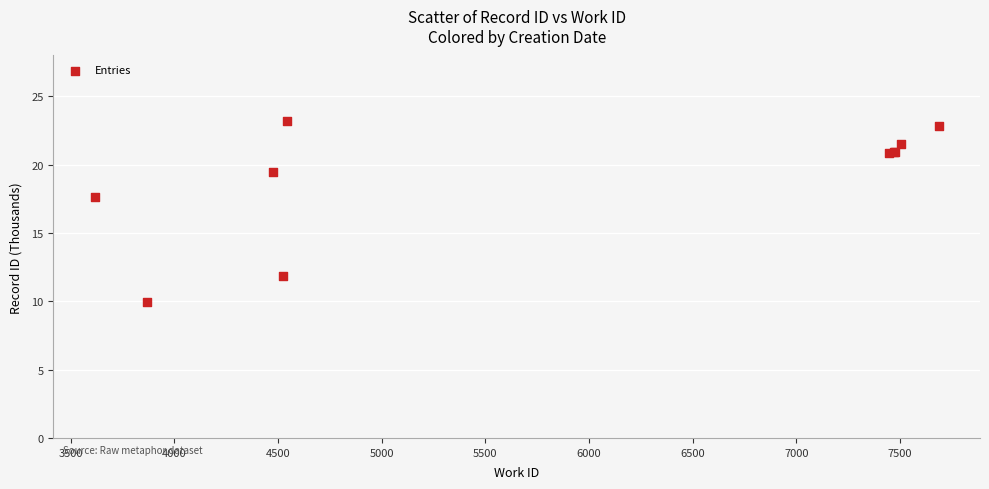

What Y value in the scatter plot is closest to 16?

17.6